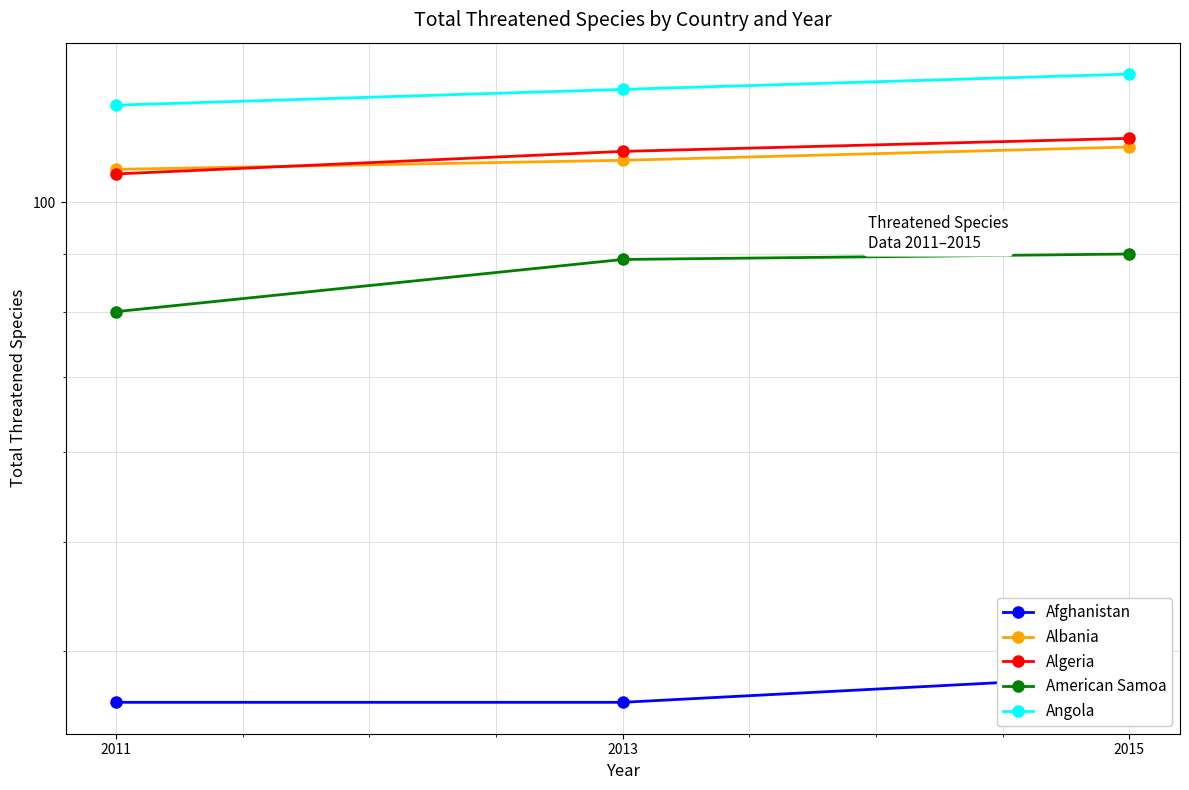

How many values in the Angola series exceed 126?

1